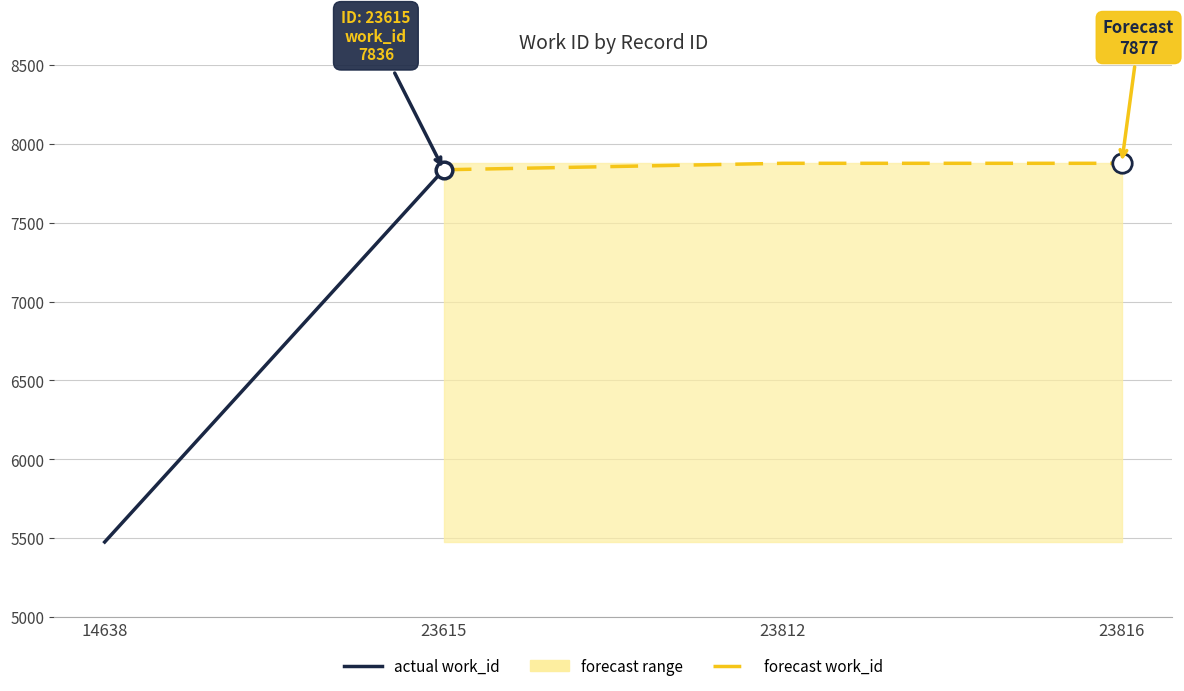

What is the value of the work_id_upper point at the 2nd from the left?

7877